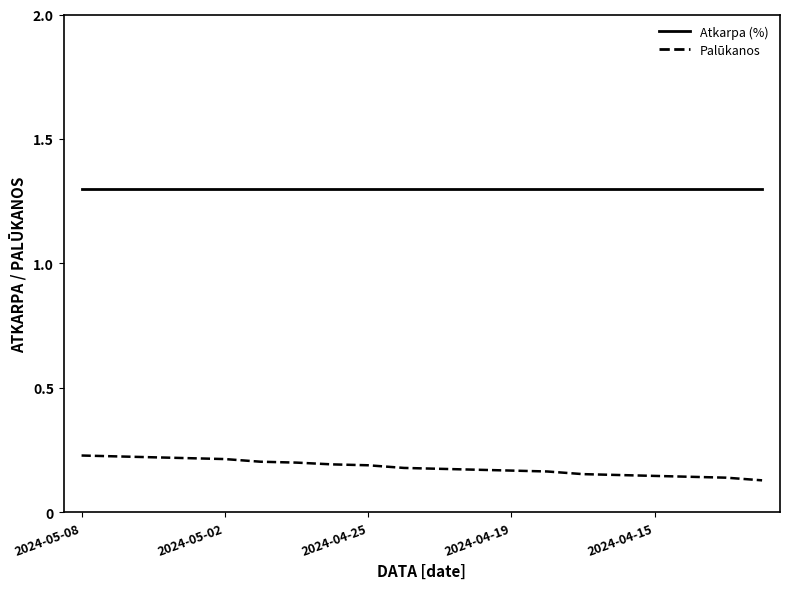

Rank the series by their maximum value, from highest to lowest.

Atkarpa (%), Palūkanos